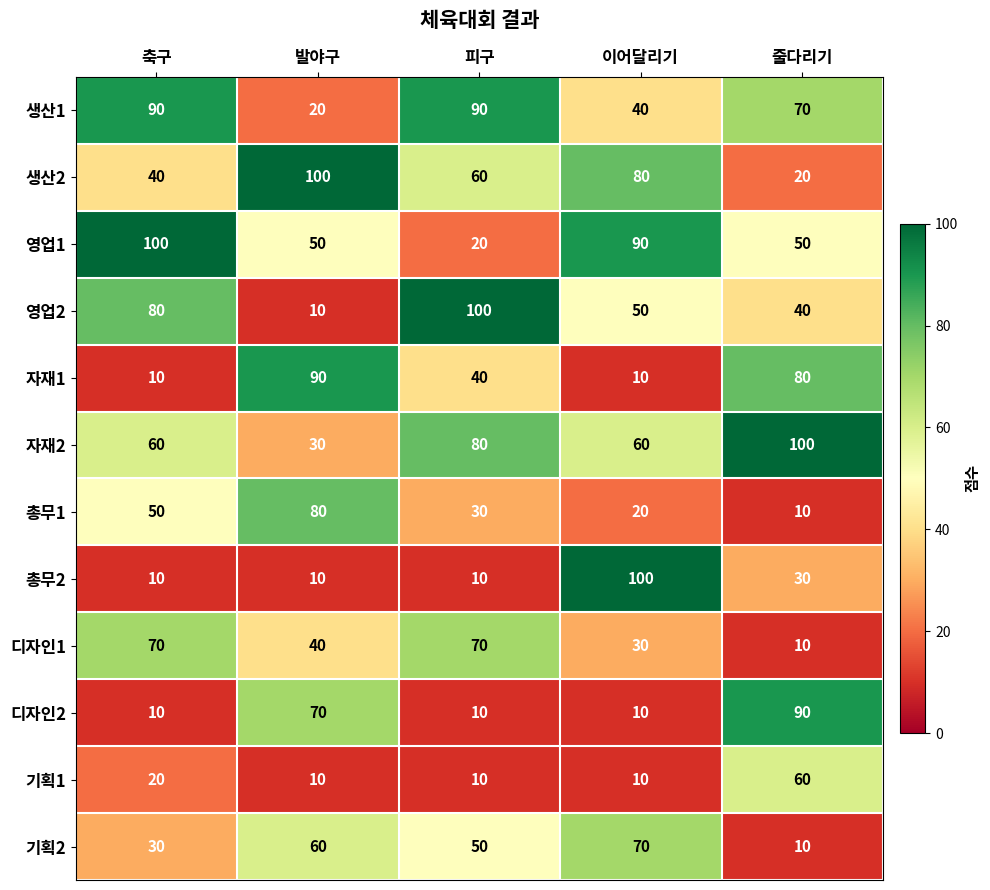

What is the spread (max minus min) of values at 이어달리기?

90